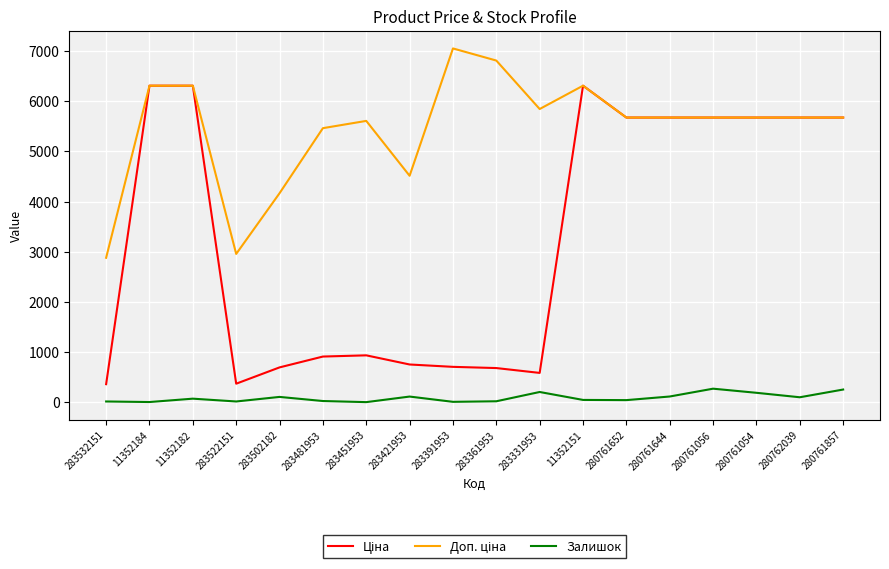

At which category does the chart reach its peak across all series?

283391953